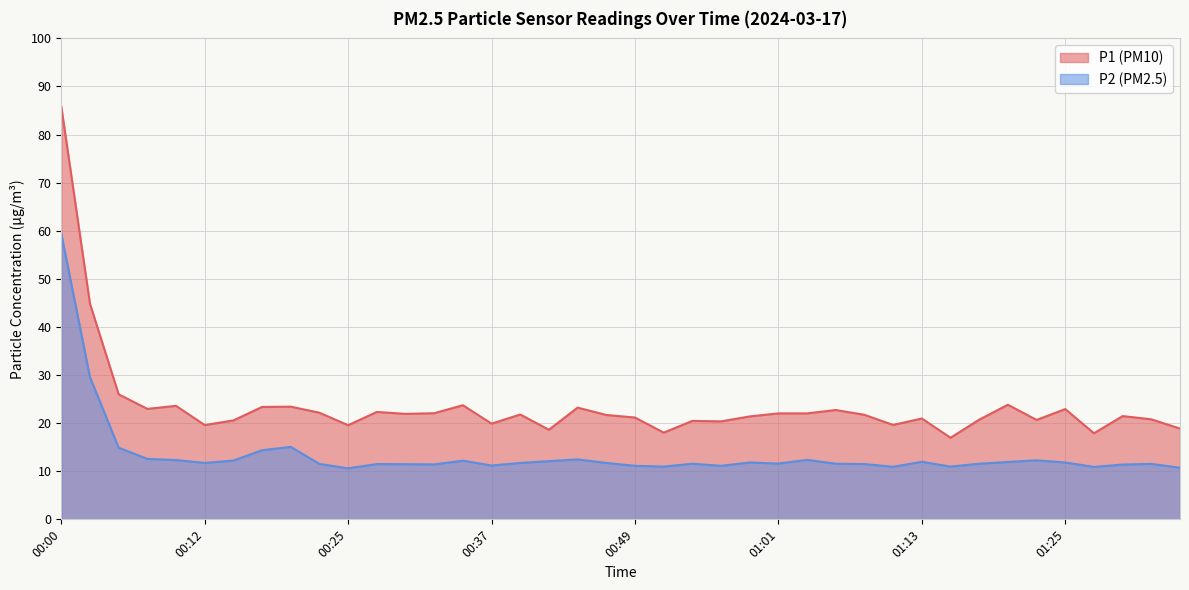

What are all the series names shown in the legend?

P1 (PM10), P2 (PM2.5)